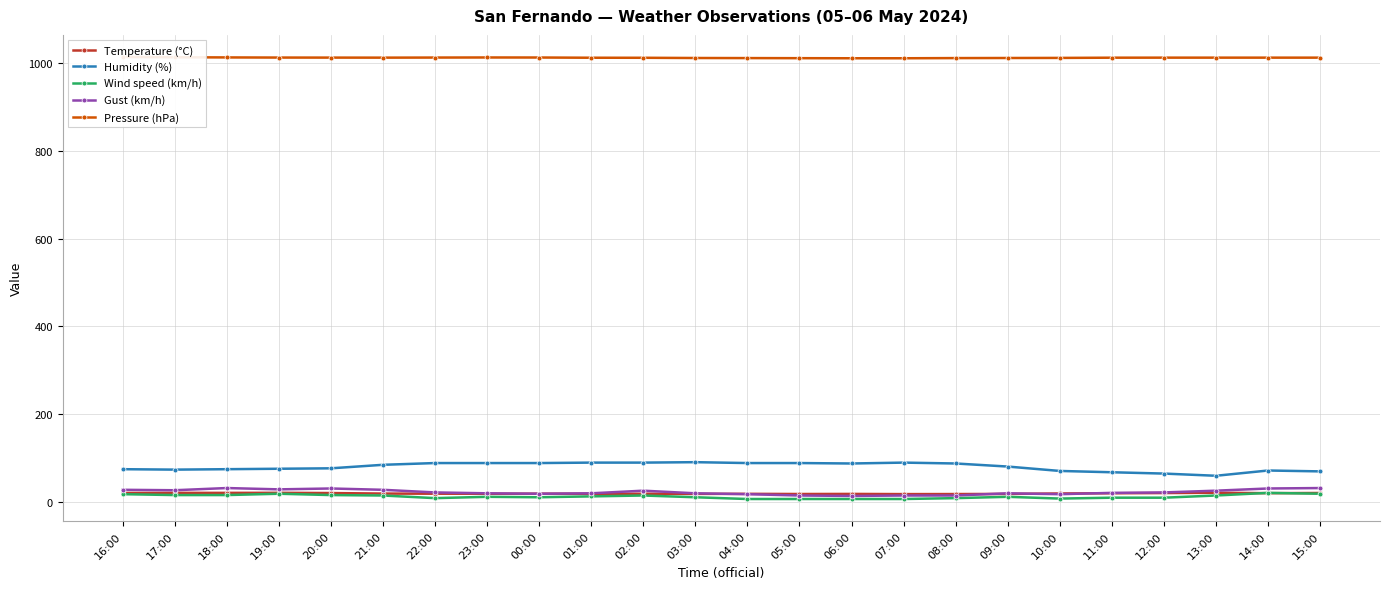

The value of Humidity (%) at 17:00 is 15.4. True or false?

False